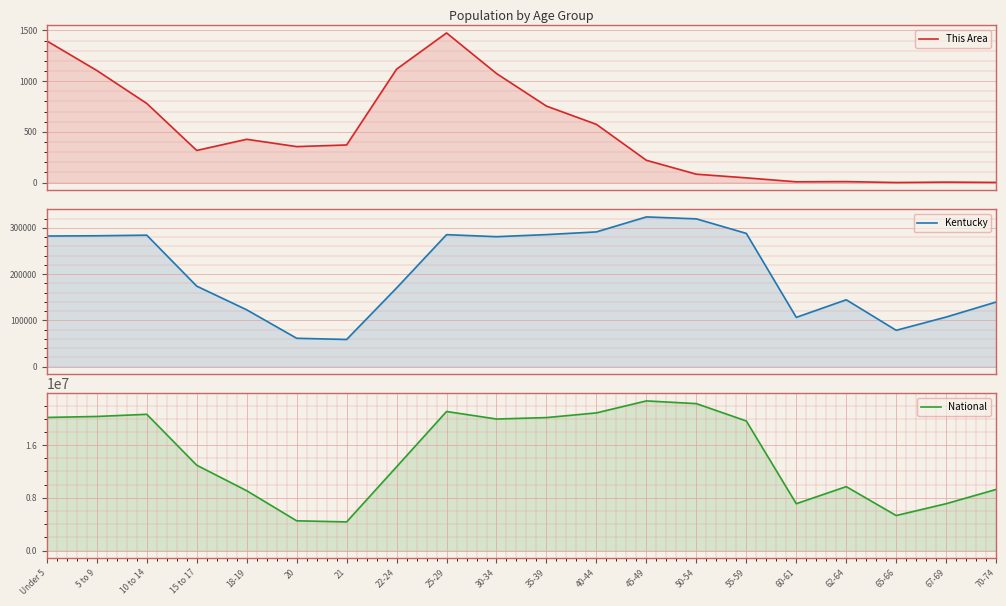

List the series in order of their peak value, highest first.

National, Kentucky, This Area